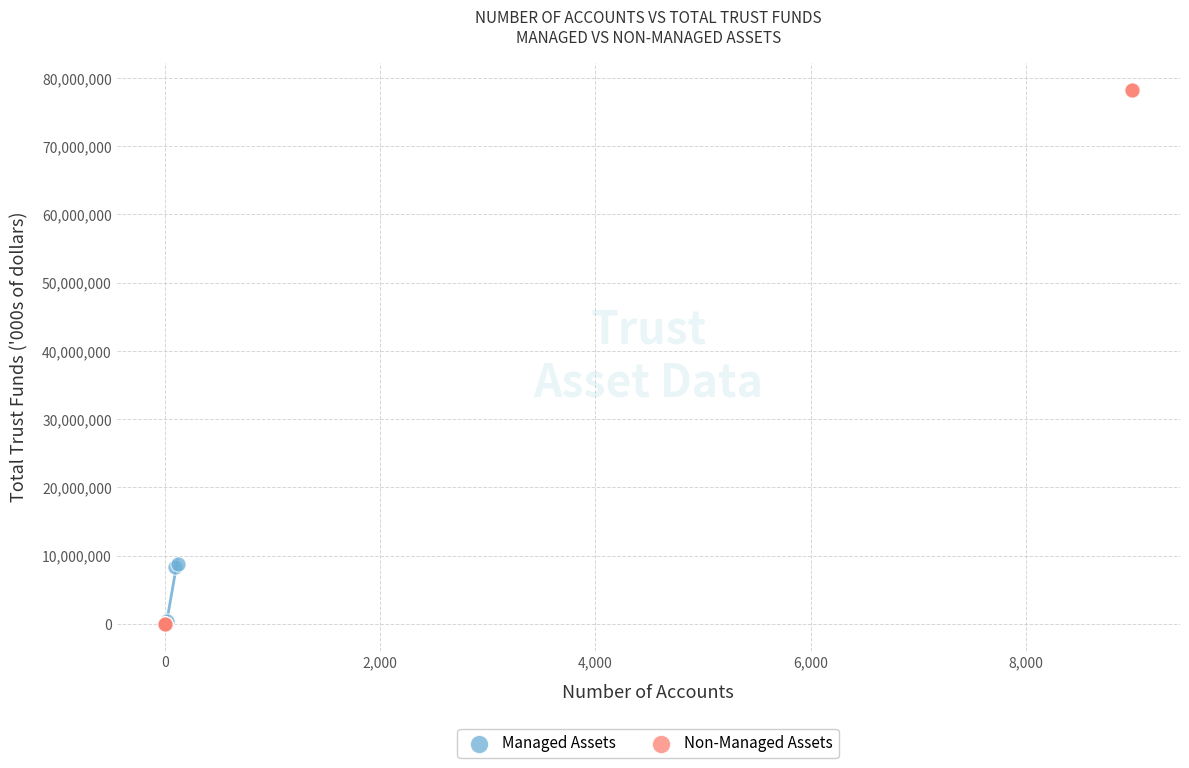

Which series has the widest spread of Y values?

Non-Managed Assets